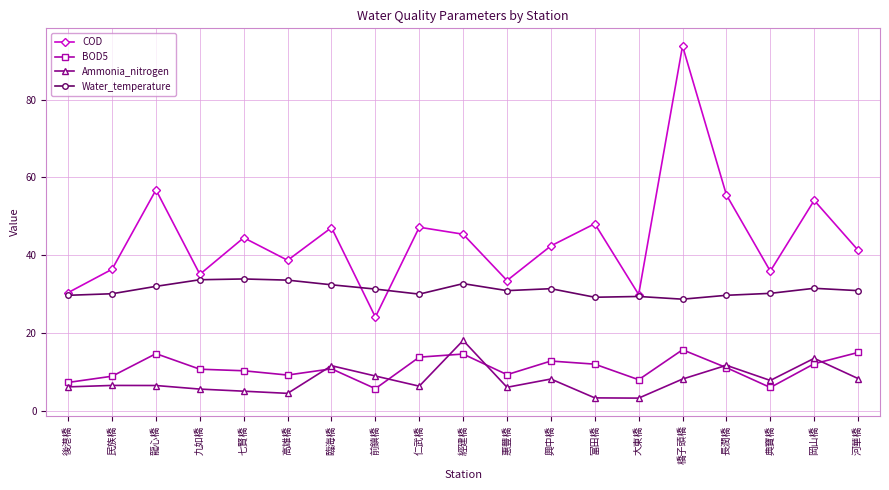

What is the difference between the second highest and minimum values in the COD series?

32.7